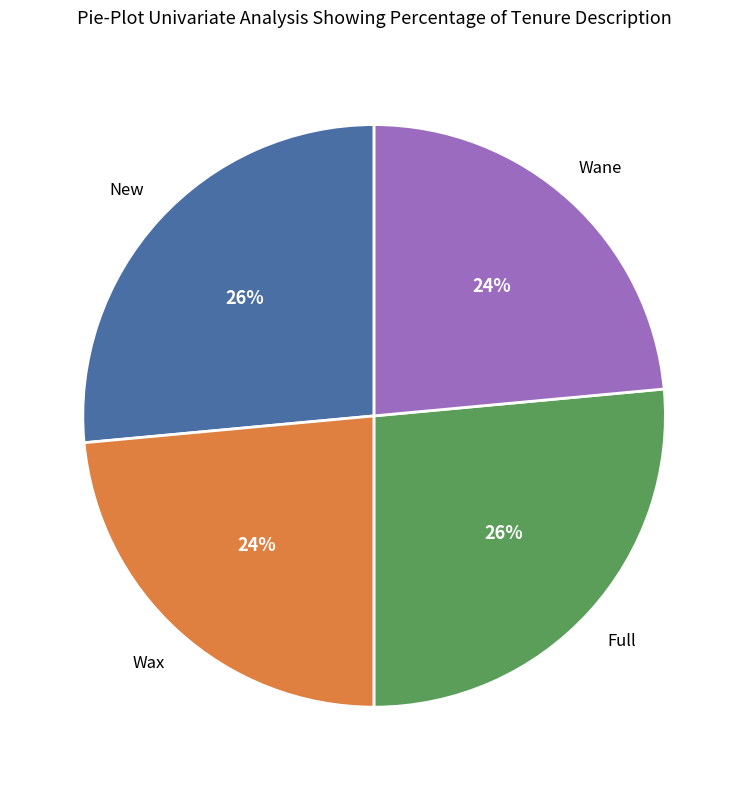

Is there any slice that represents more than half of the pie?

No